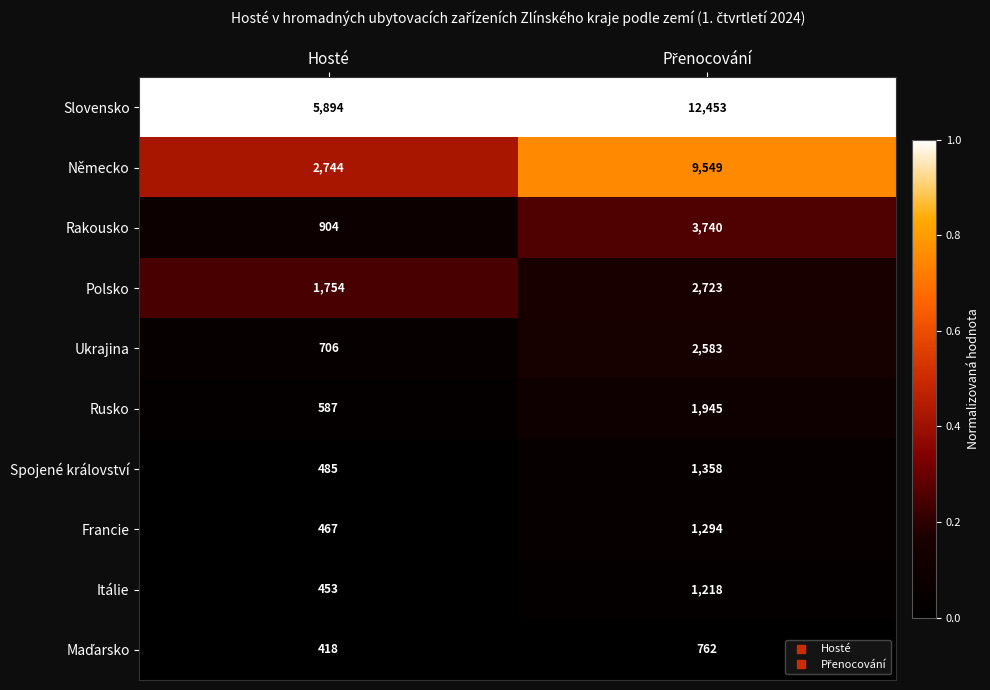

Which series has the largest total across all categories?

Slovensko